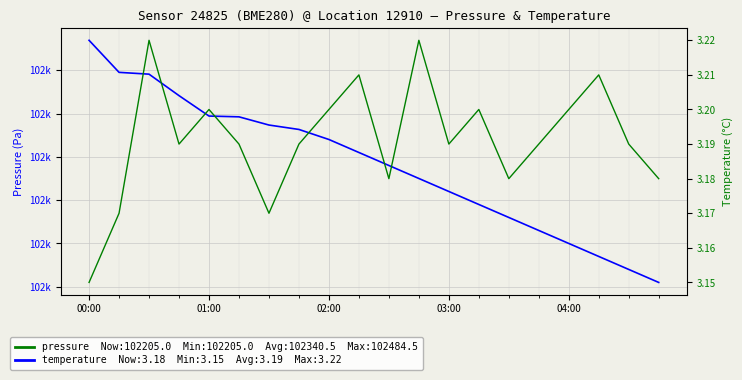

Count the temperature values in the range 3 to 4.

20